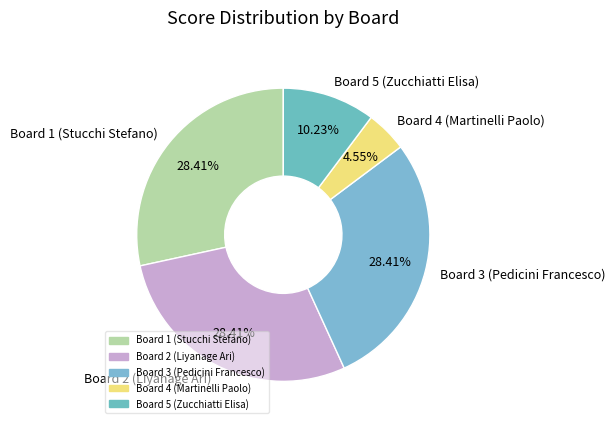

Do Board 3 (Pedicini Francesco) and Board 1 (Stucchi Stefano) together represent more than half of the pie?

Yes